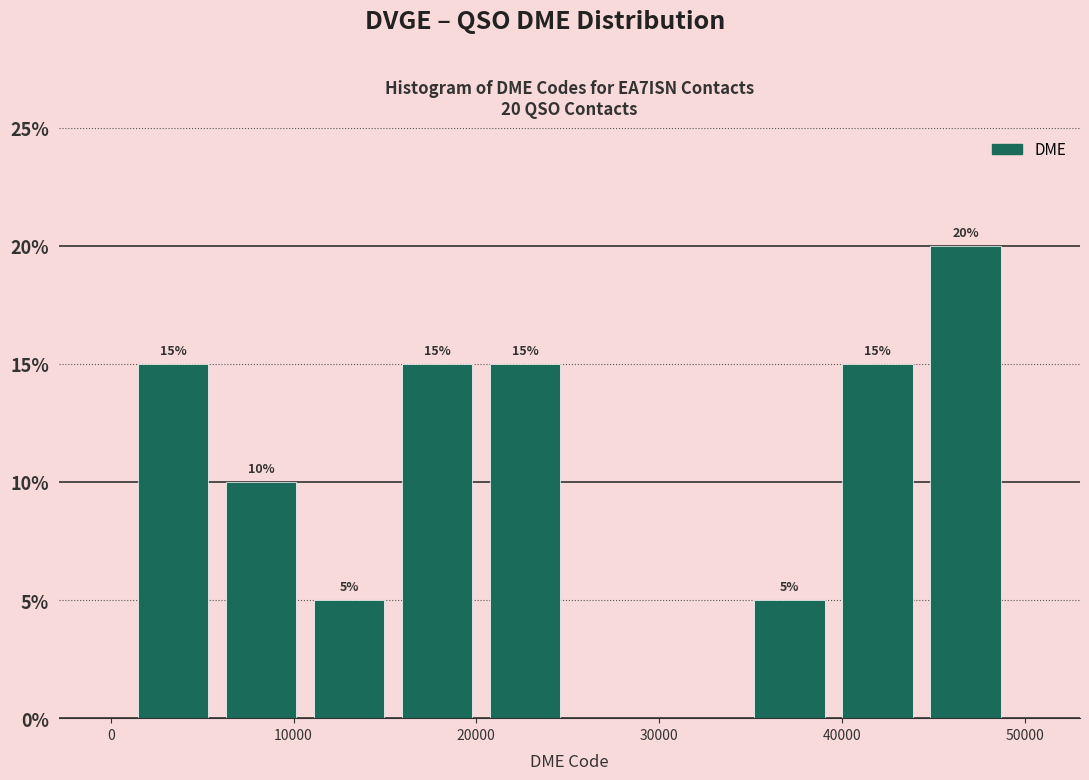

Which range on the x-axis has the tallest bar?

44000 to 49000